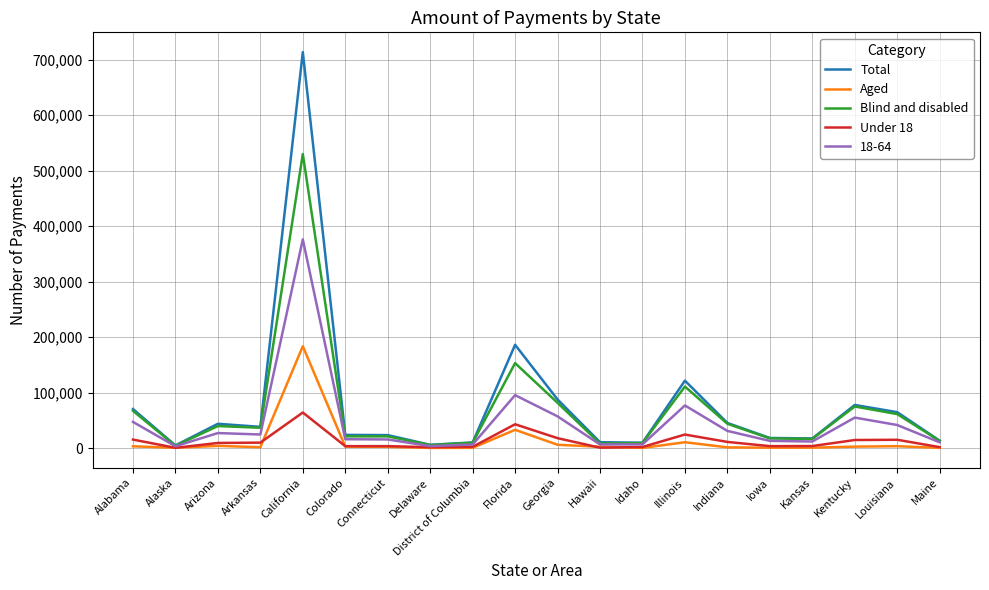

At California, list the series in order from largest to smallest.

Total, Blind and disabled, 18-64, Aged, Under 18